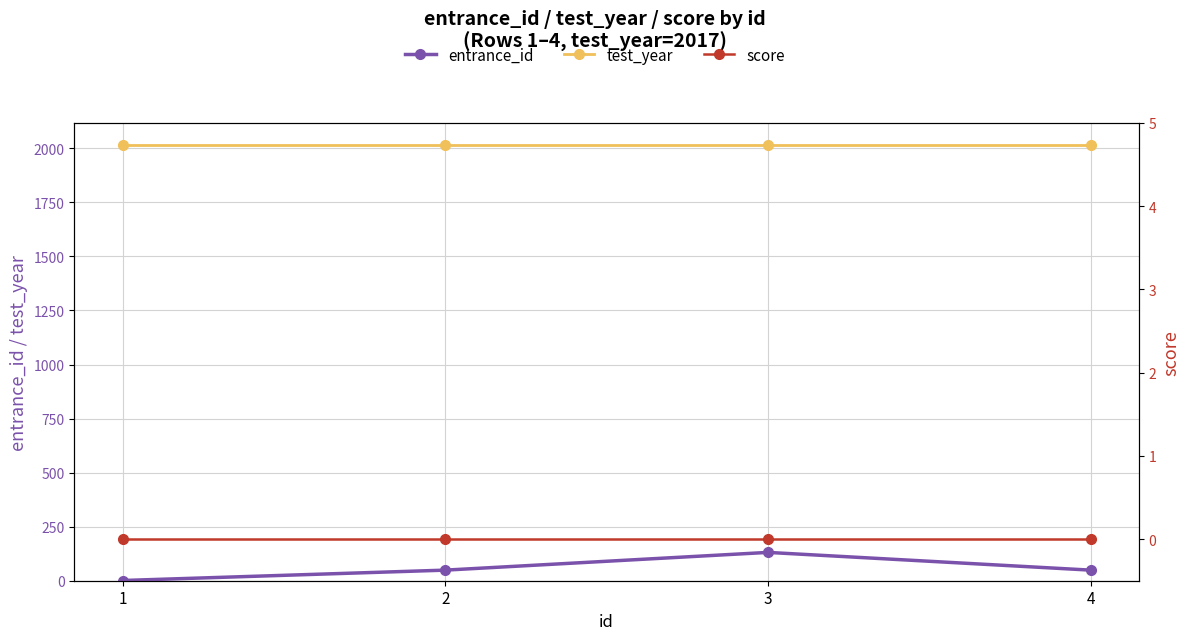

How many data points in entrance_id are less than 49?

1